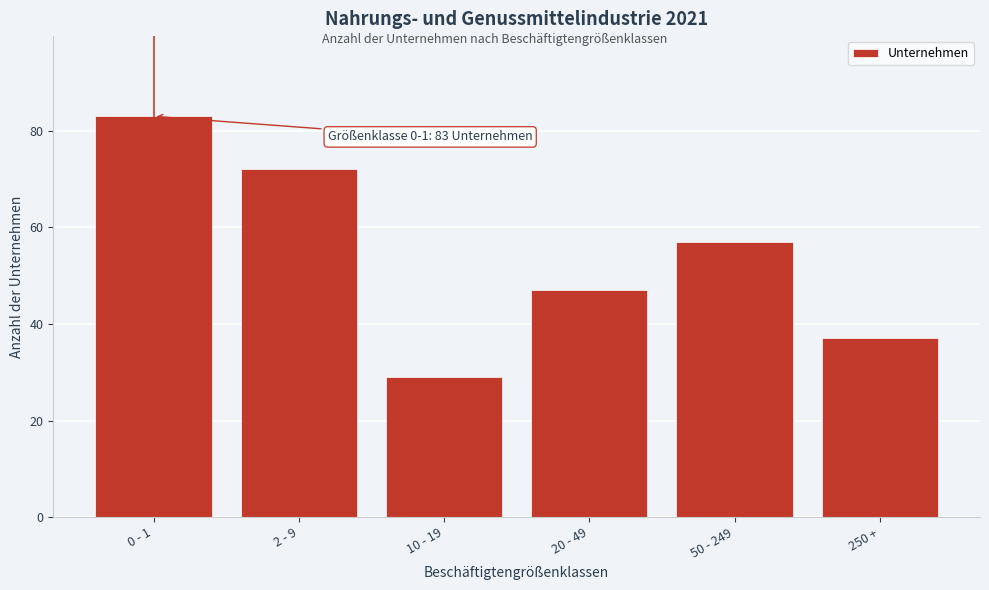

Reading left to right, transcribe all the data shown in this chart.

83	72	29	47	57	37